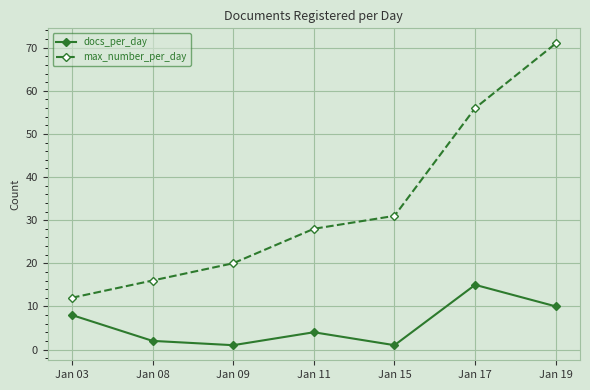

How many lines are shown in the chart?

2